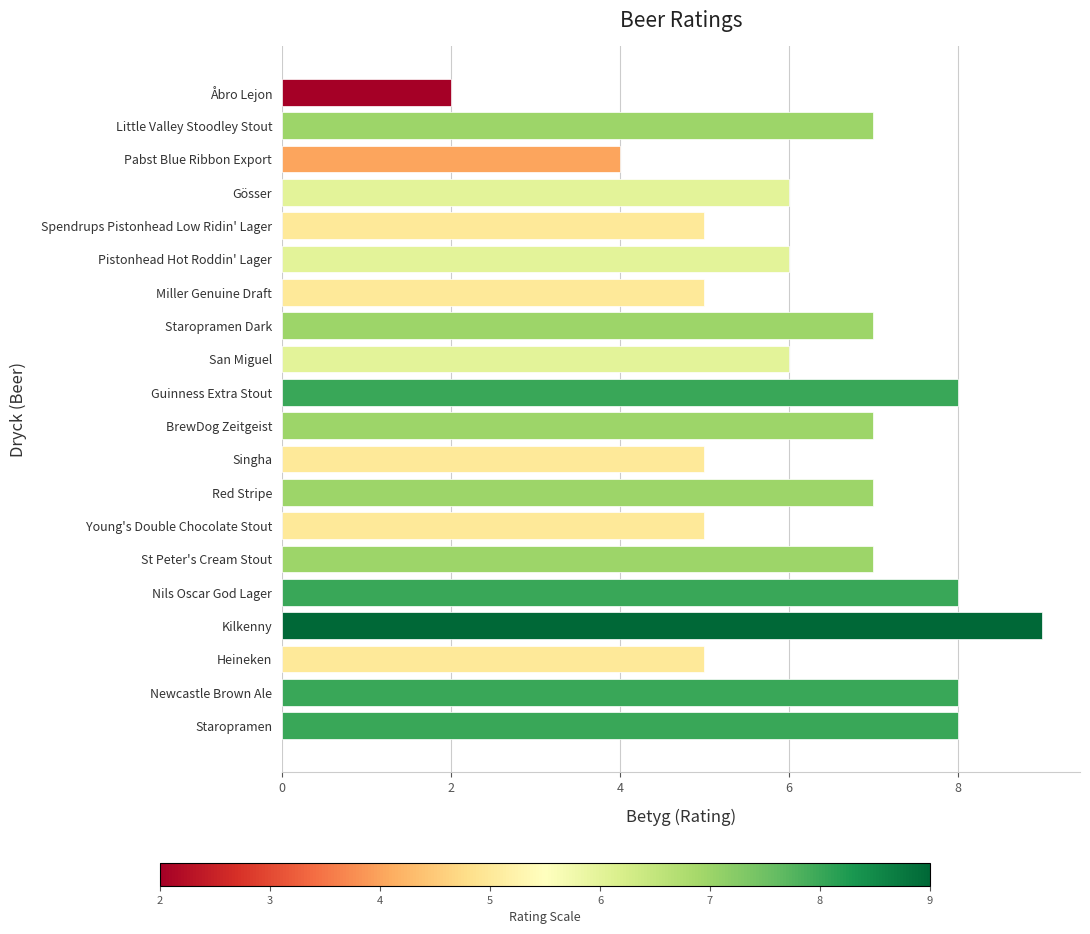

Does the chart contain any negative values?

No